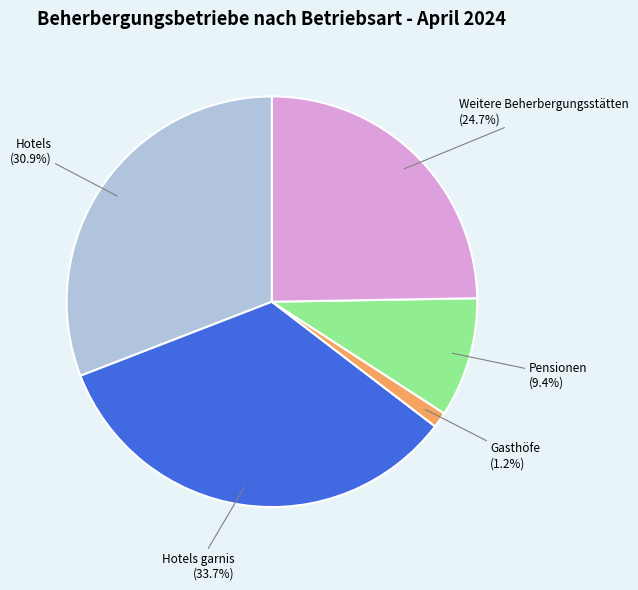

Is there a majority slice in this chart?

No